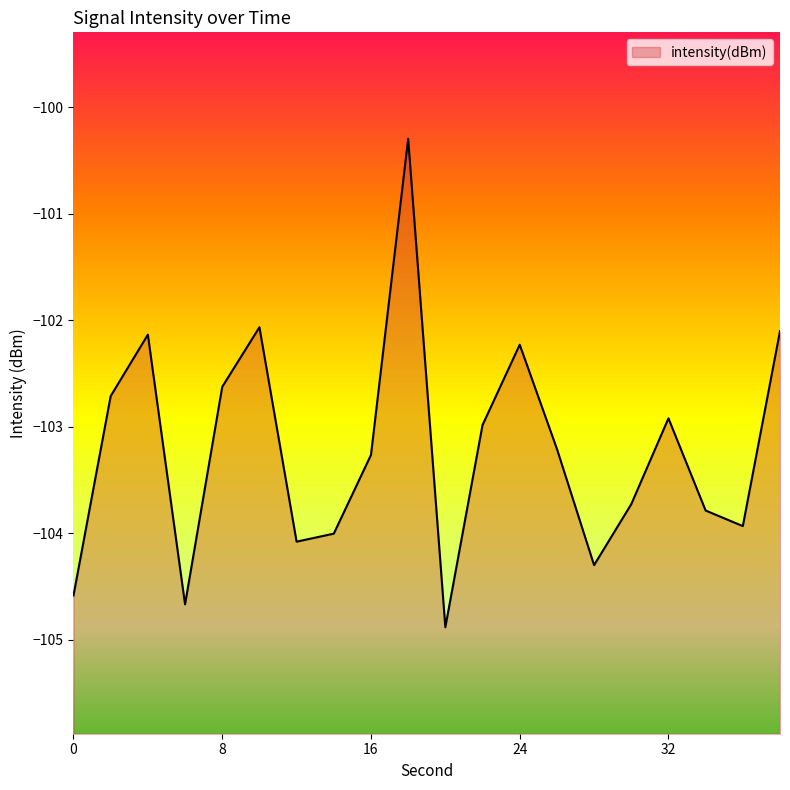

Reading right to left, what are all the values shown in this chart?

38=-102.1	36=-103.9	34=-103.8	32=-102.9	30=-103.7	28=-104.3	26=-103.2	24=-102.2	22=-103.0	20=-104.9	18=-100.3	16=-103.3	14=-104.0	12=-104.1	10=-102.1	8=-102.6	6=-104.7	4=-102.1	2=-102.7	0=-104.6